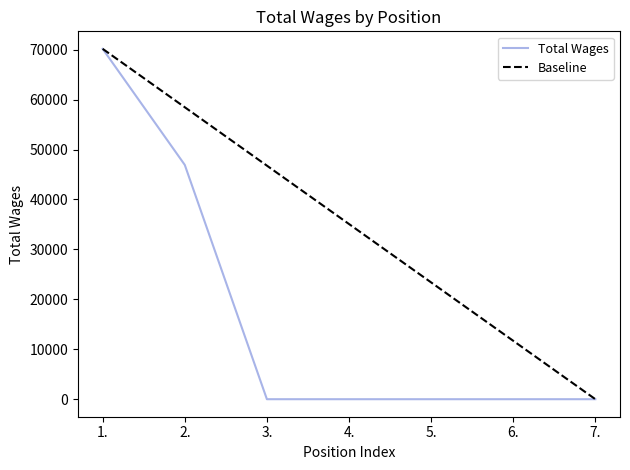

What is the sum of all Total Wages values?

117100.0